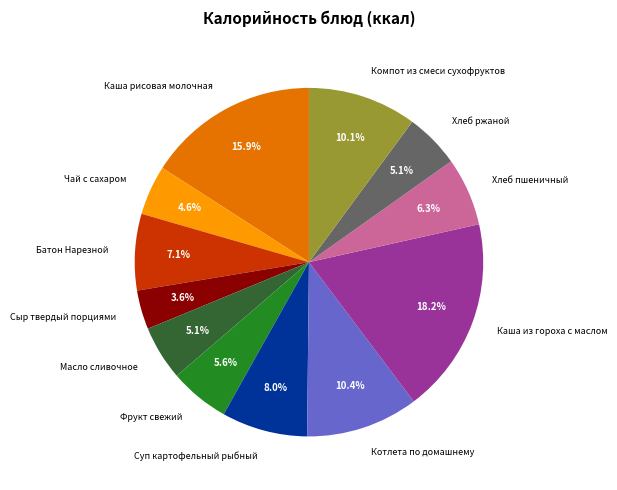

True or false: Хлеб ржаной accounts for 5% of the total.

True